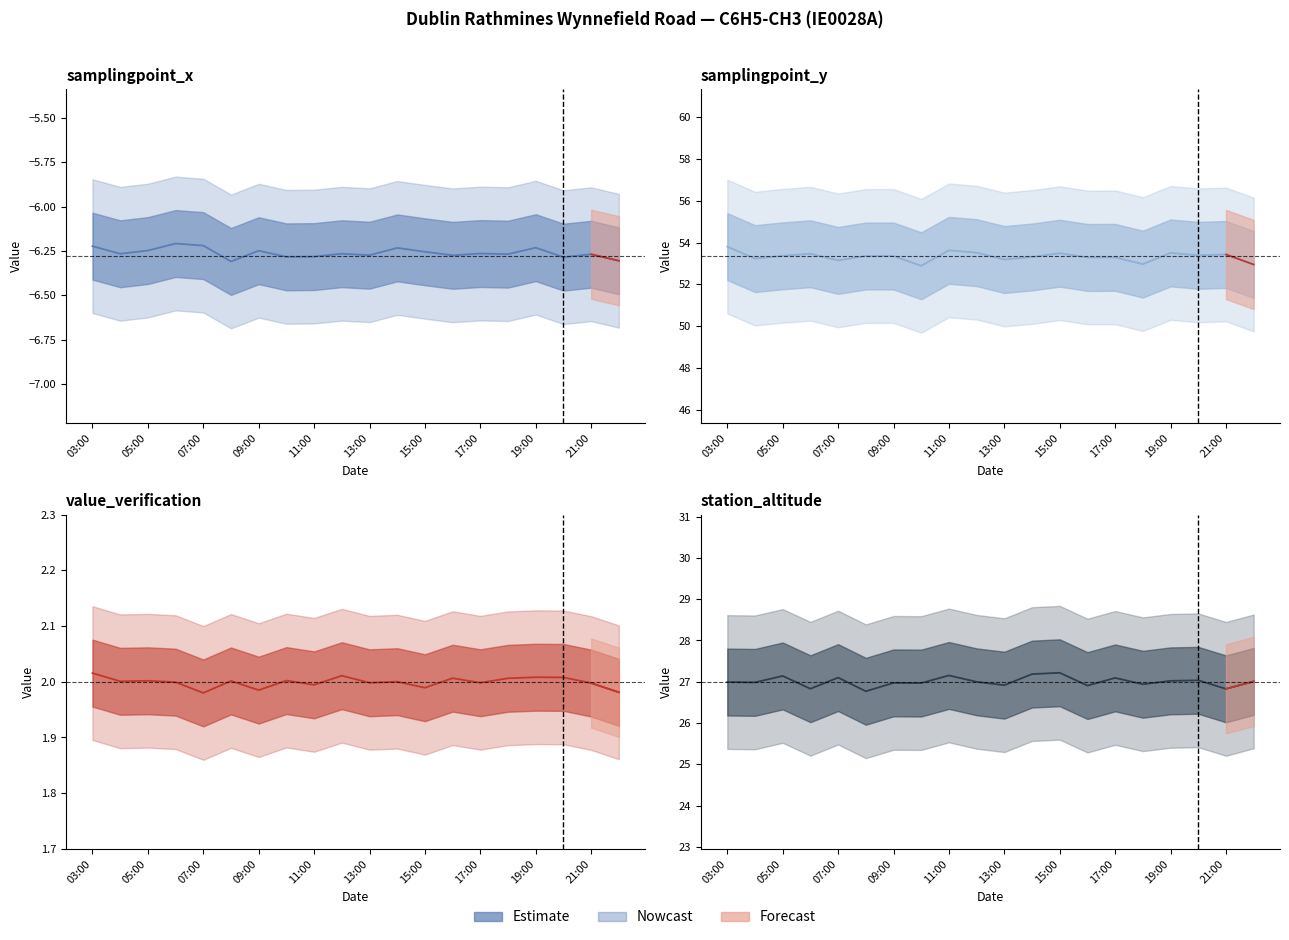

What is the sum of the values at 17 and 19?

54.0